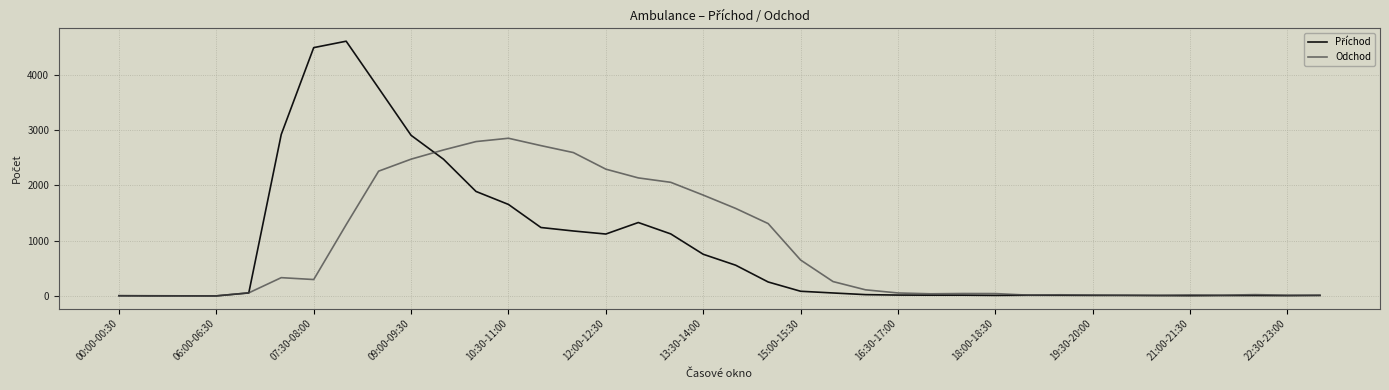

Count the number of data series in this chart.

2